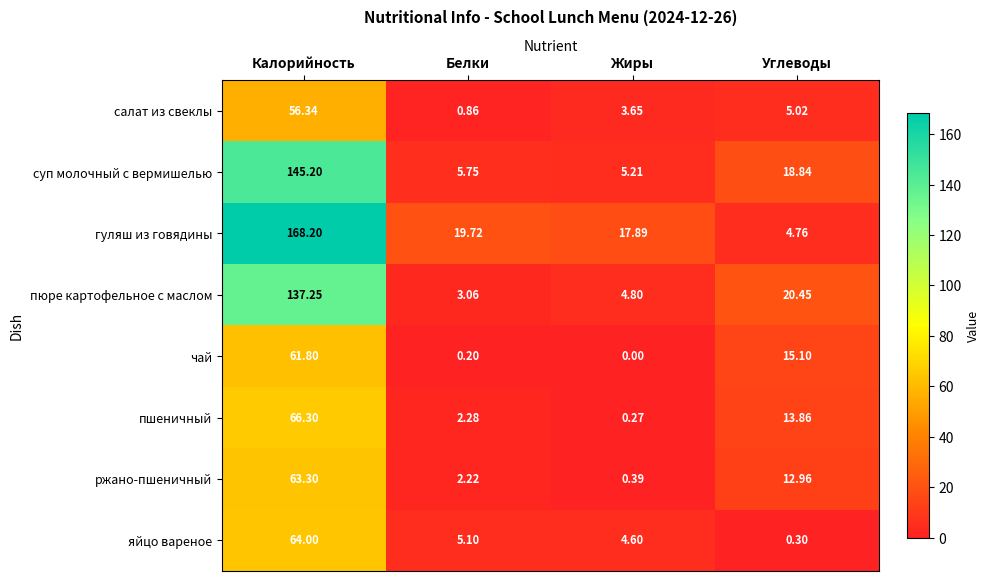

Which category has the lowest value in the салат из свеклы series?

Белки